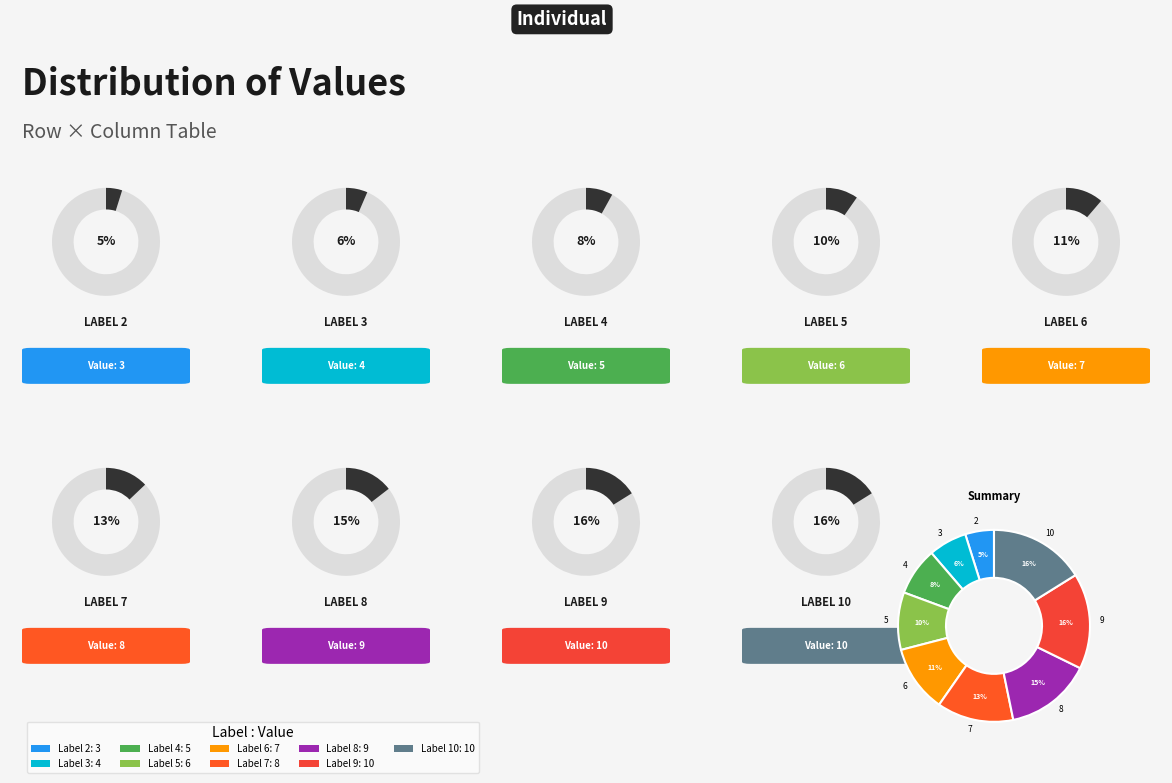

How many slices are in this pie chart?

9